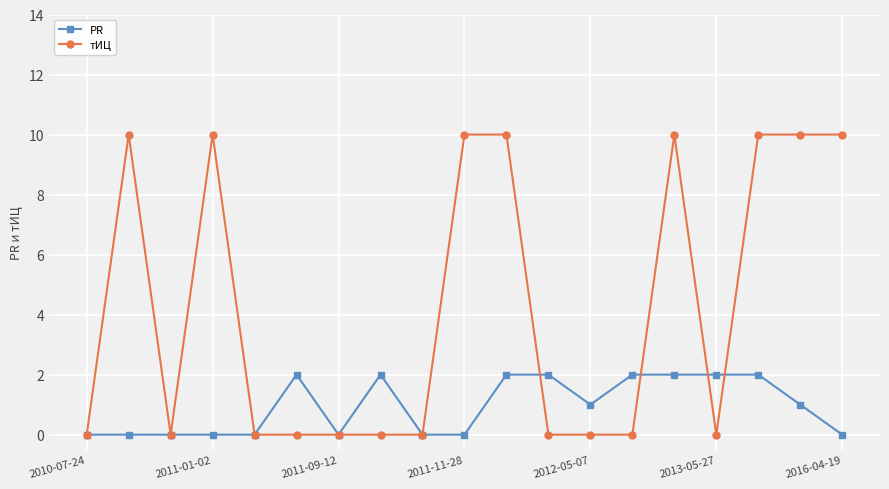

What is the difference between the maximum and minimum values in the тИЦ series?

10